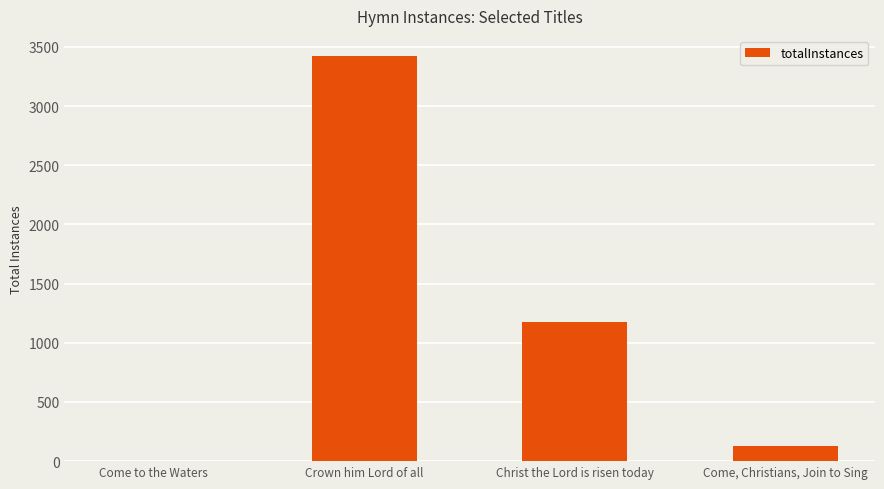

How many categories are shown in the chart?

4